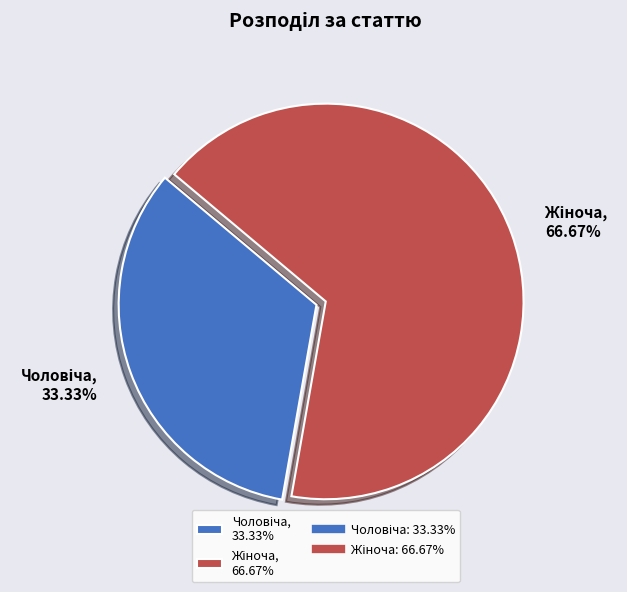

Is there a majority slice in this chart?

Yes